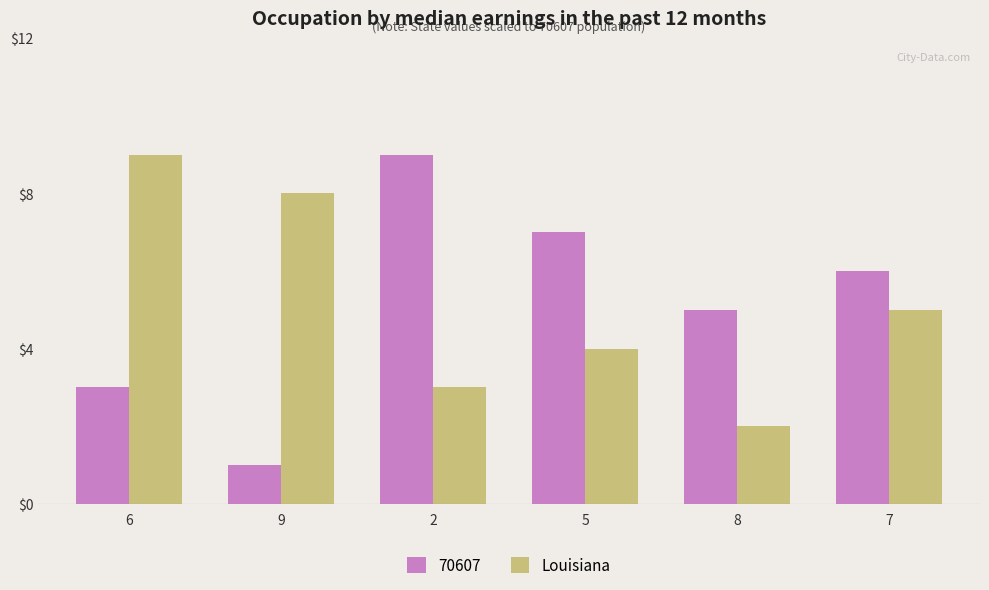

Is the value of Louisiana at 7 greater than the value of 70607 at 5?

No